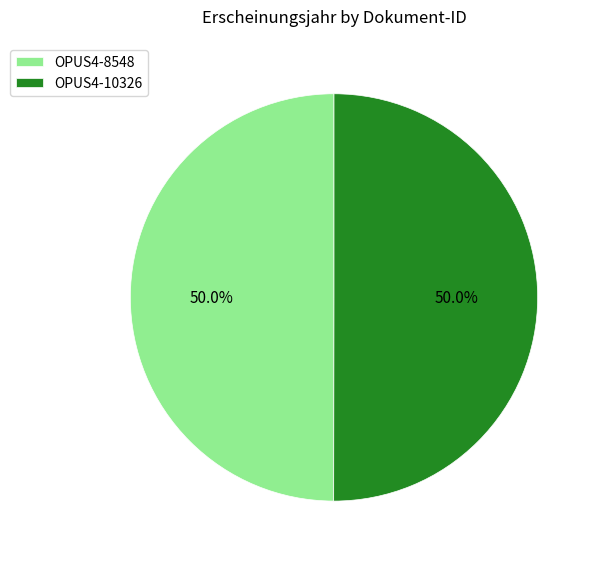

Approximately how many times larger is the value at OPUS4-8548 compared to OPUS4-10326?

1.0